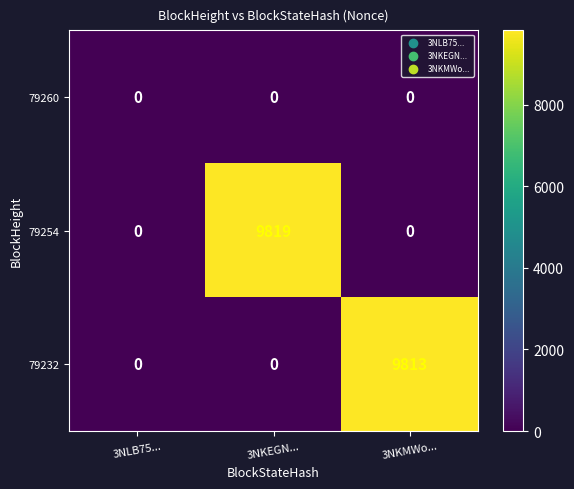

What value does the 79254 series have at 3NKEGN...?

9819